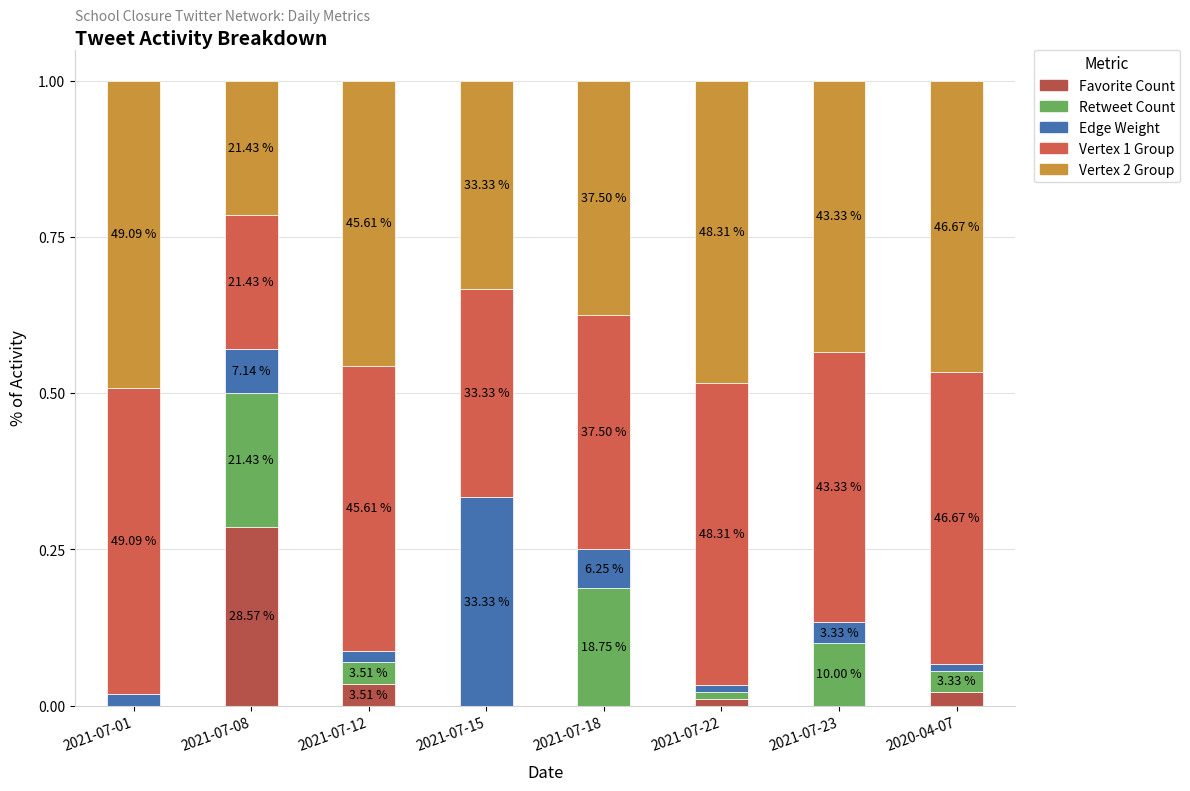

At which category is the sum across all series the highest?

2021-07-01